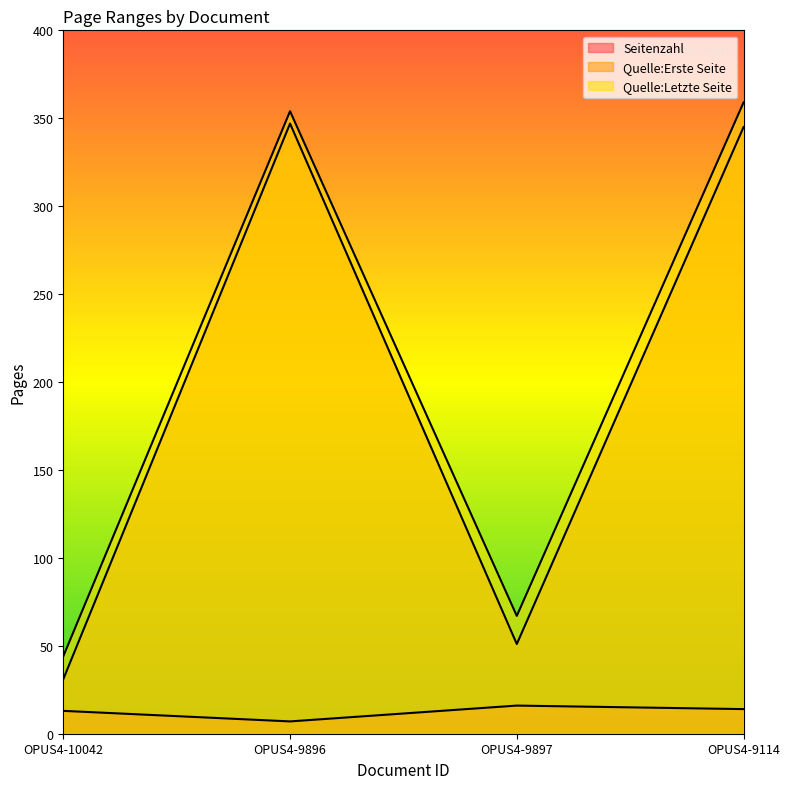

The Seitenzahl series shows 25 at OPUS4-9114. True or false?

False